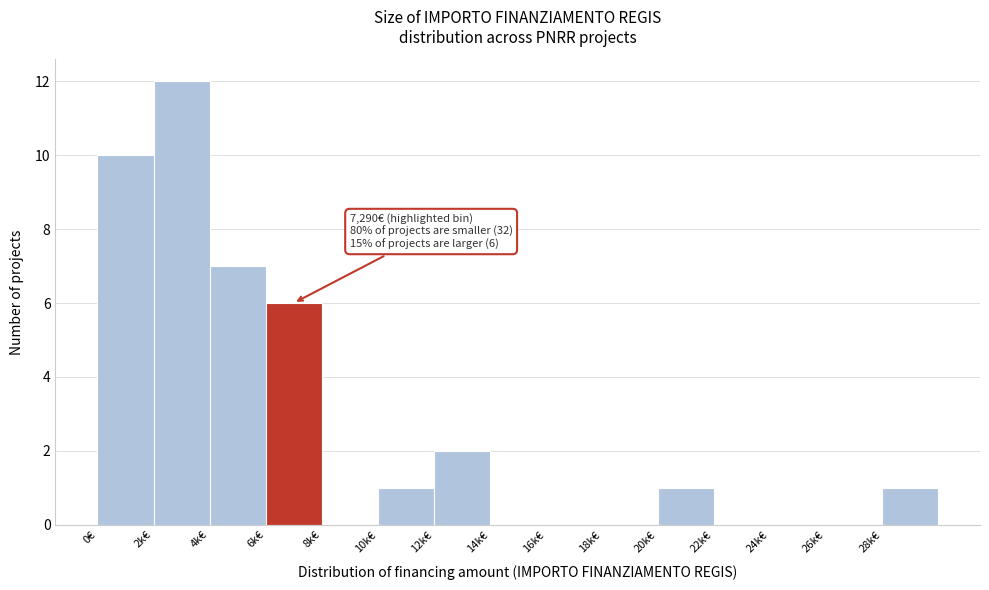

Reading left to right, extract all data points from this chart.

0€=10	2k€=12	4k€=7	6k€=6	8k€=0	10k€=1	12k€=2	14k€=0	16k€=0	18k€=0	20k€=1	22k€=0	24k€=0	26k€=0	28k€=1